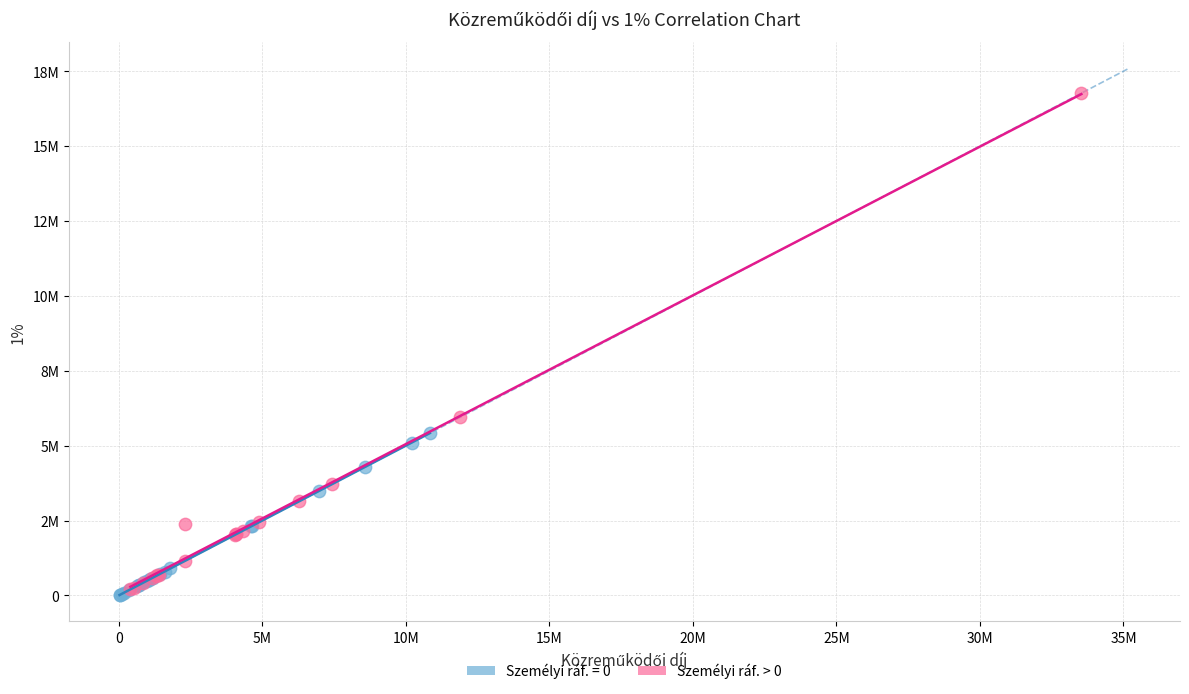

What are all the series names shown in the legend?

Személyi ráf. = 0, Személyi ráf. > 0